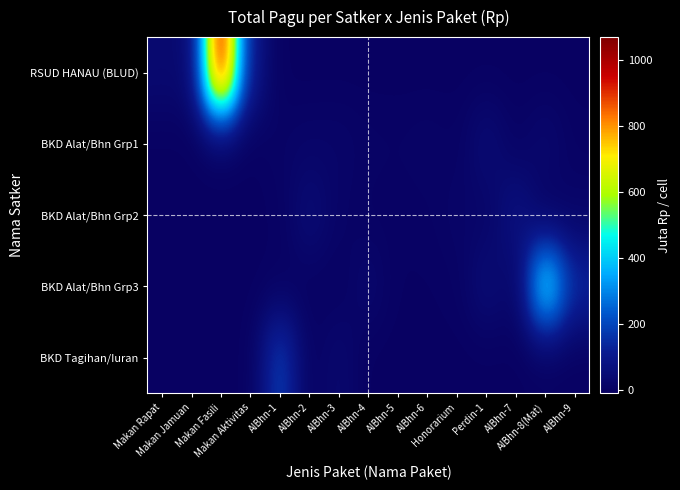

Between AlBhn-2 and AlBhn-6, which is larger?

AlBhn-2